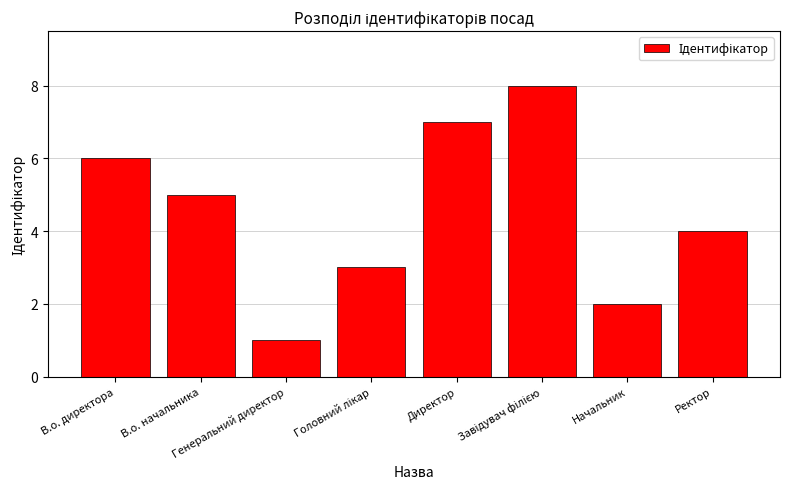

The chart shows a value of 1 at Начальник. True or false?

False